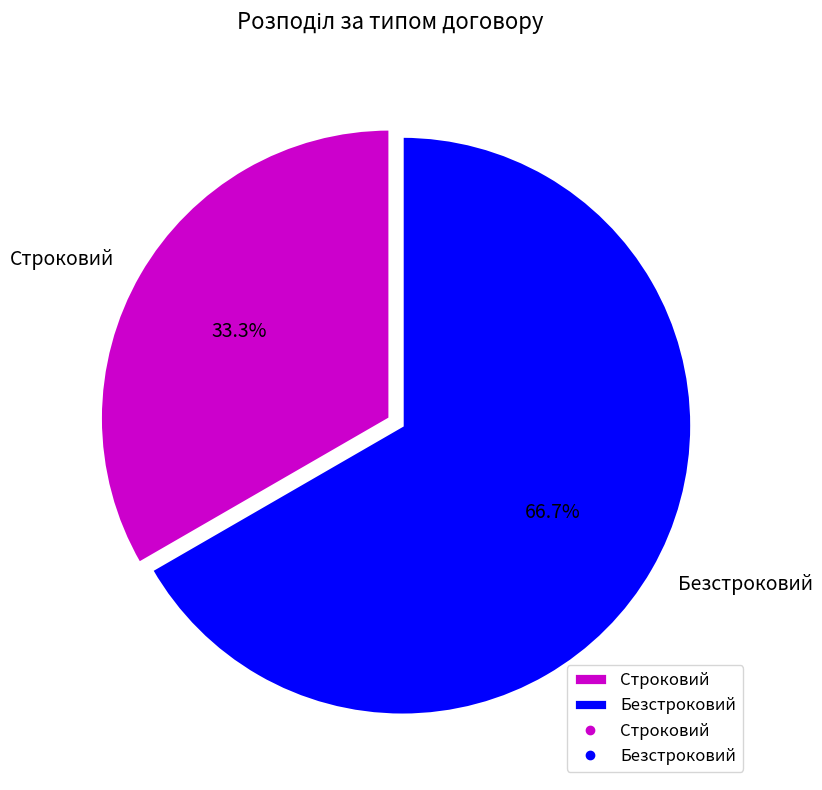

To the nearest percent, what is the difference between the largest and smallest slice percentages?

33%